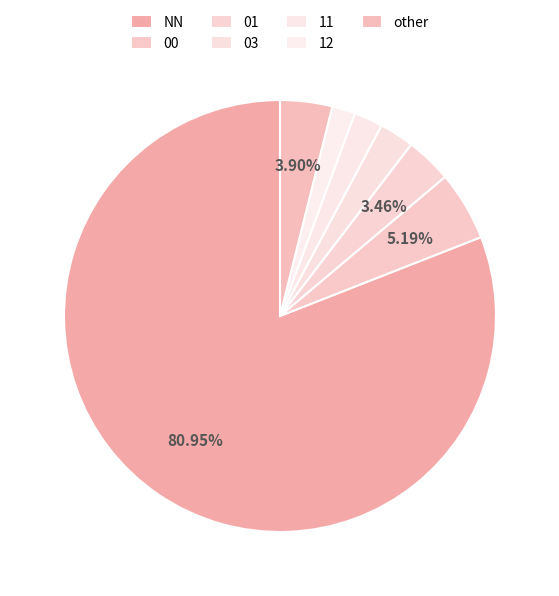

How many segments does this pie chart have?

7